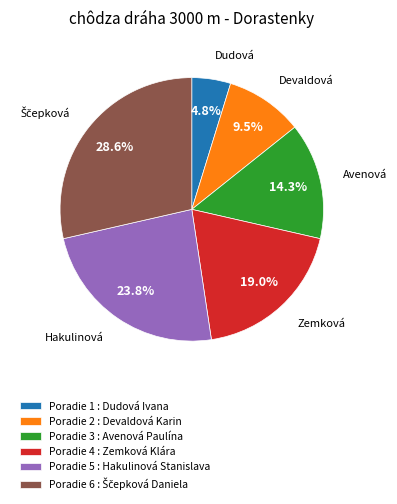

To the nearest percent, what is the difference between the largest and smallest slice percentages?

24%